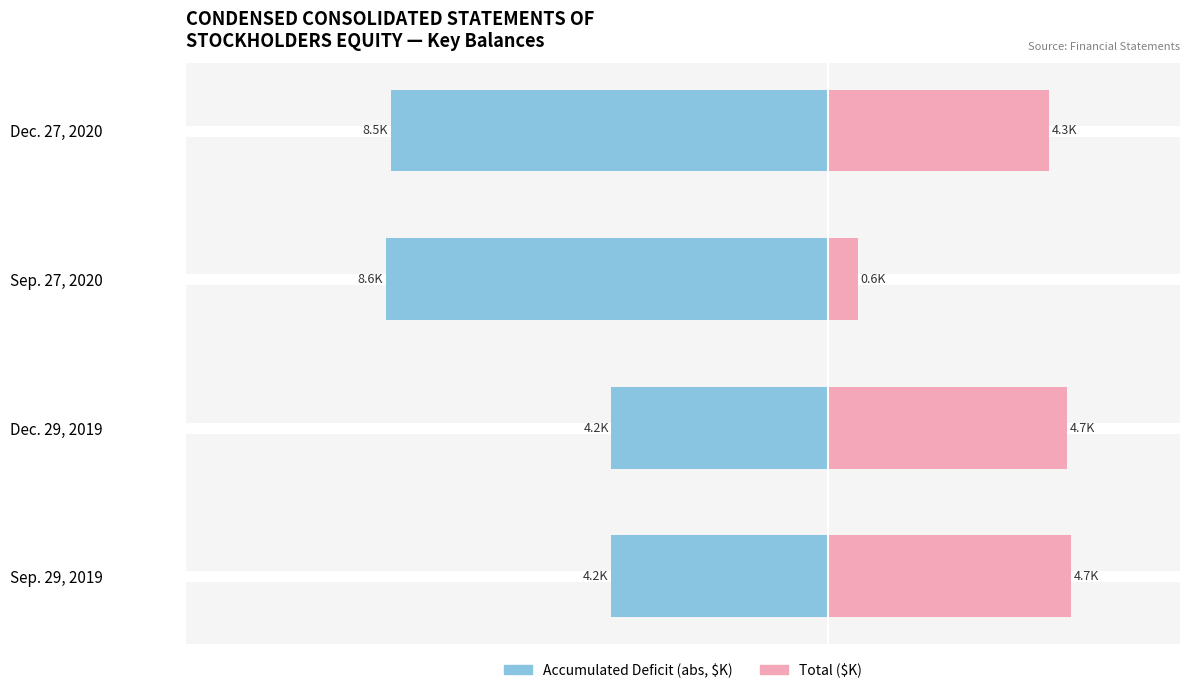

Are the bars horizontal?

Yes